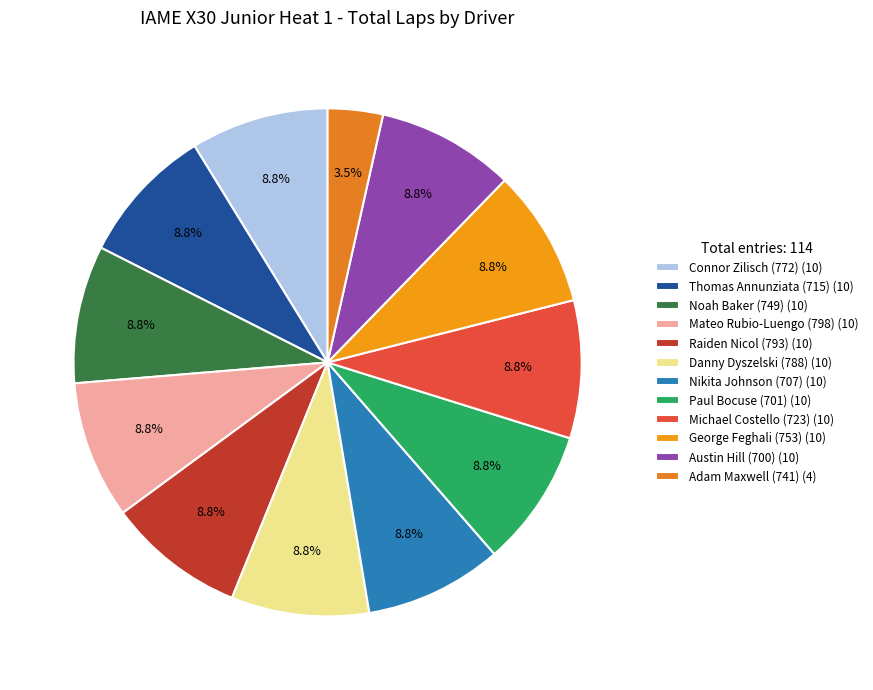

Which category has the biggest portion of the pie?

Connor Zilisch (772)